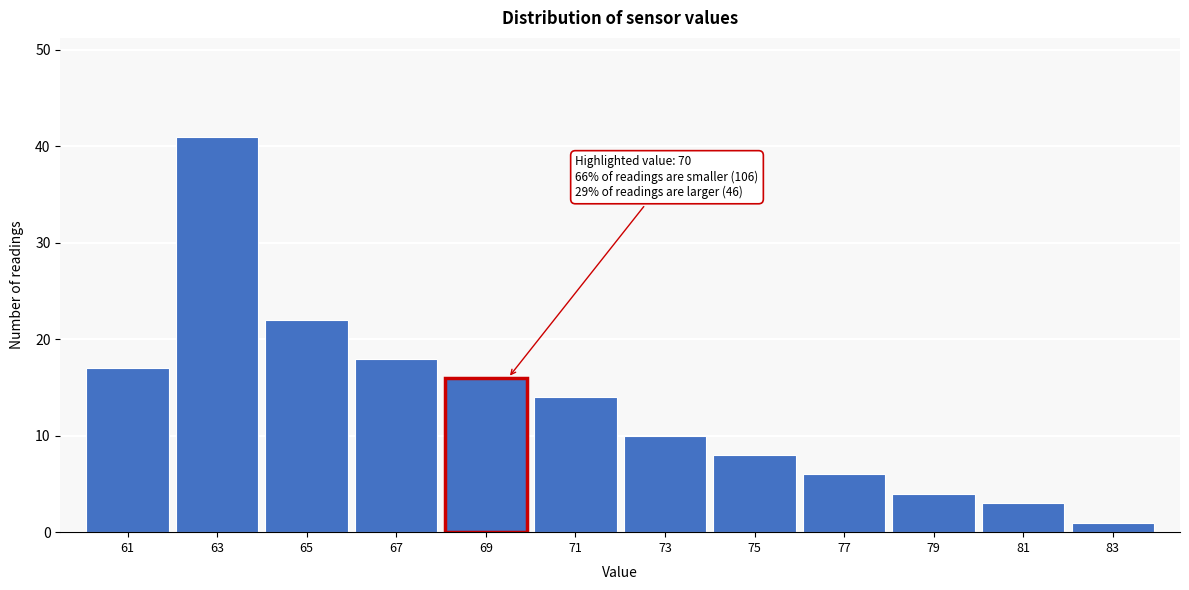

Reading left to right, transcribe all the data shown in this chart.

17	41	22	18	16	14	10	8	6	4	3	1